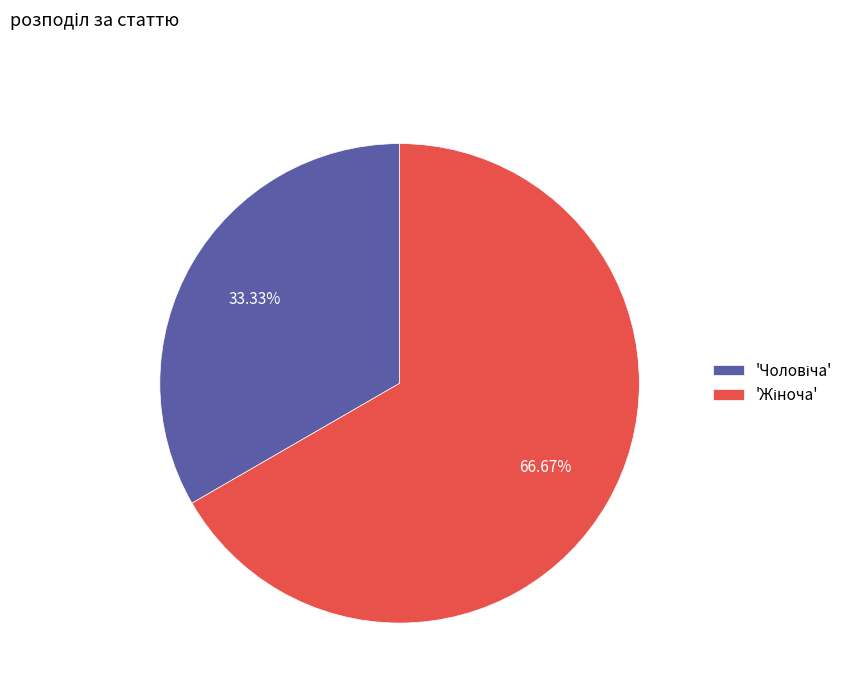

Is there any slice that represents more than half of the pie?

Yes